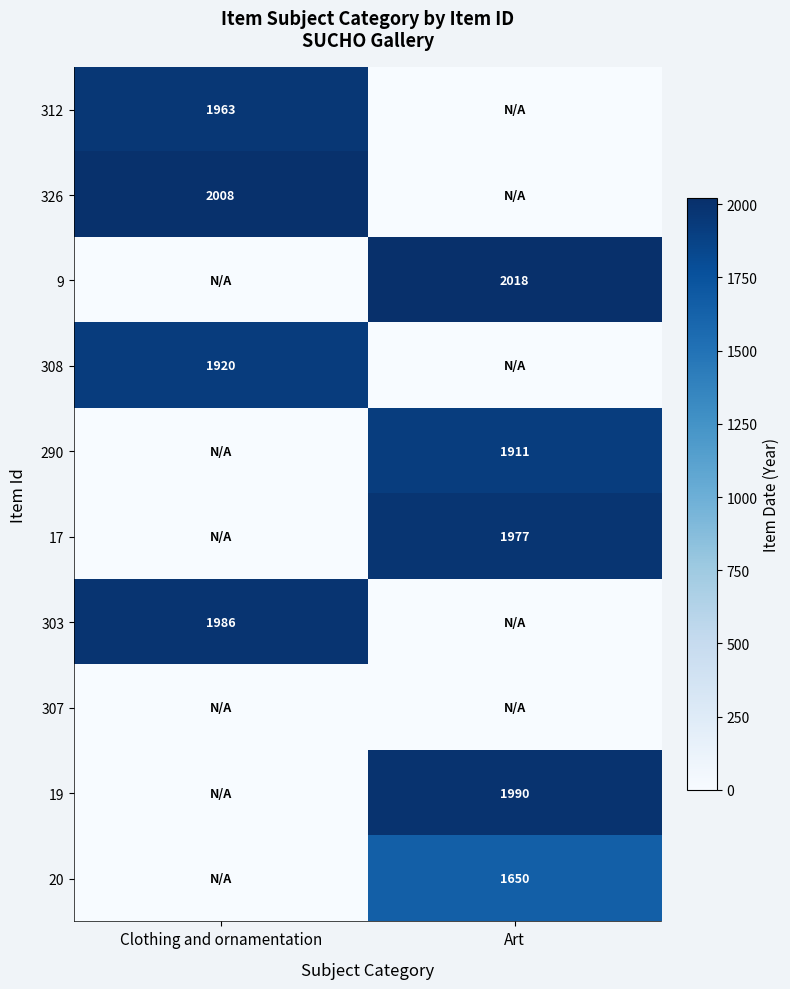

True or false: 312 has a value of 2823 at Clothing and ornamentation.

False